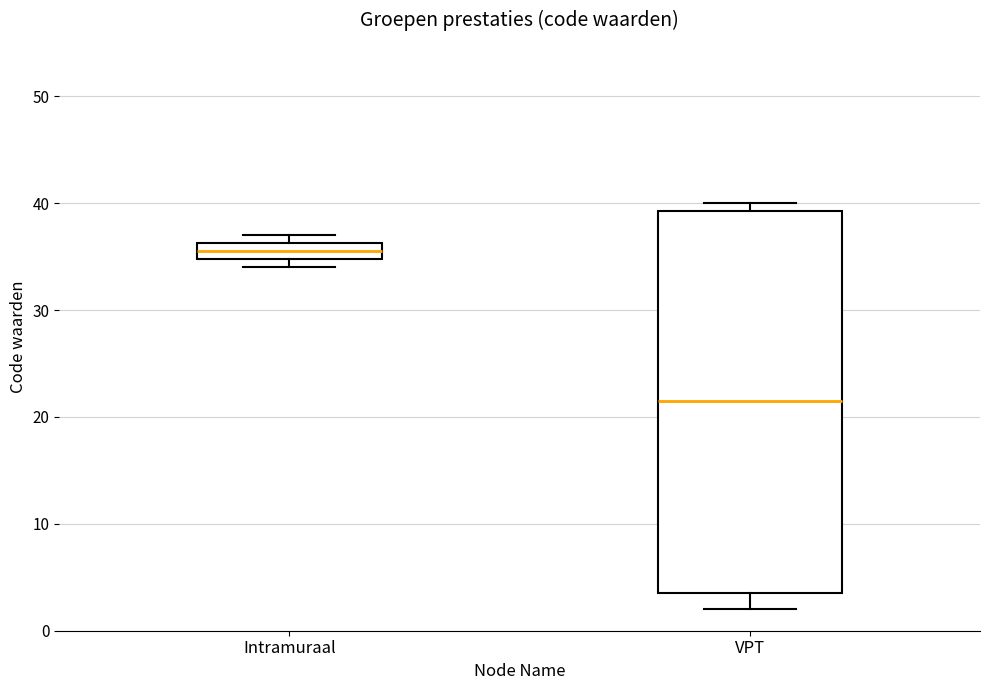

Where is the lower edge of the box for Intramuraal on the y-axis? The values are not printed on the chart, so give them approximately, as read against the axis.

35